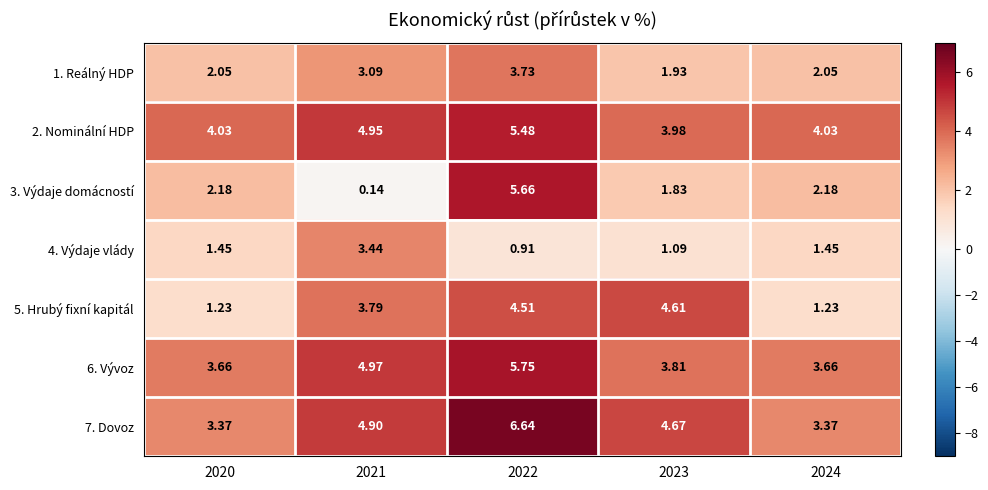

Is the value of 1. Reálný HDP at 2023 greater than the value of 3. Výdaje domácností at 2022?

No